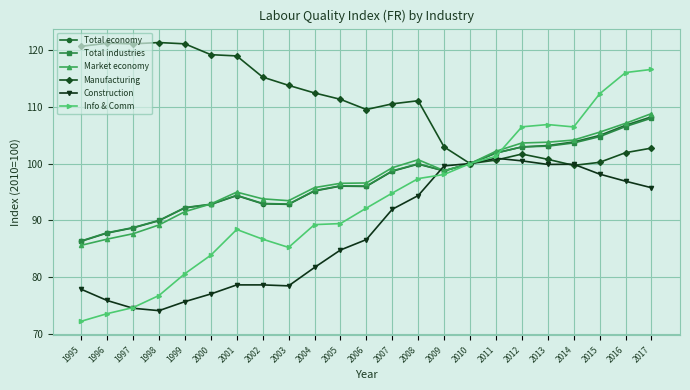

Which category has the highest value in the Market economy series?

2017